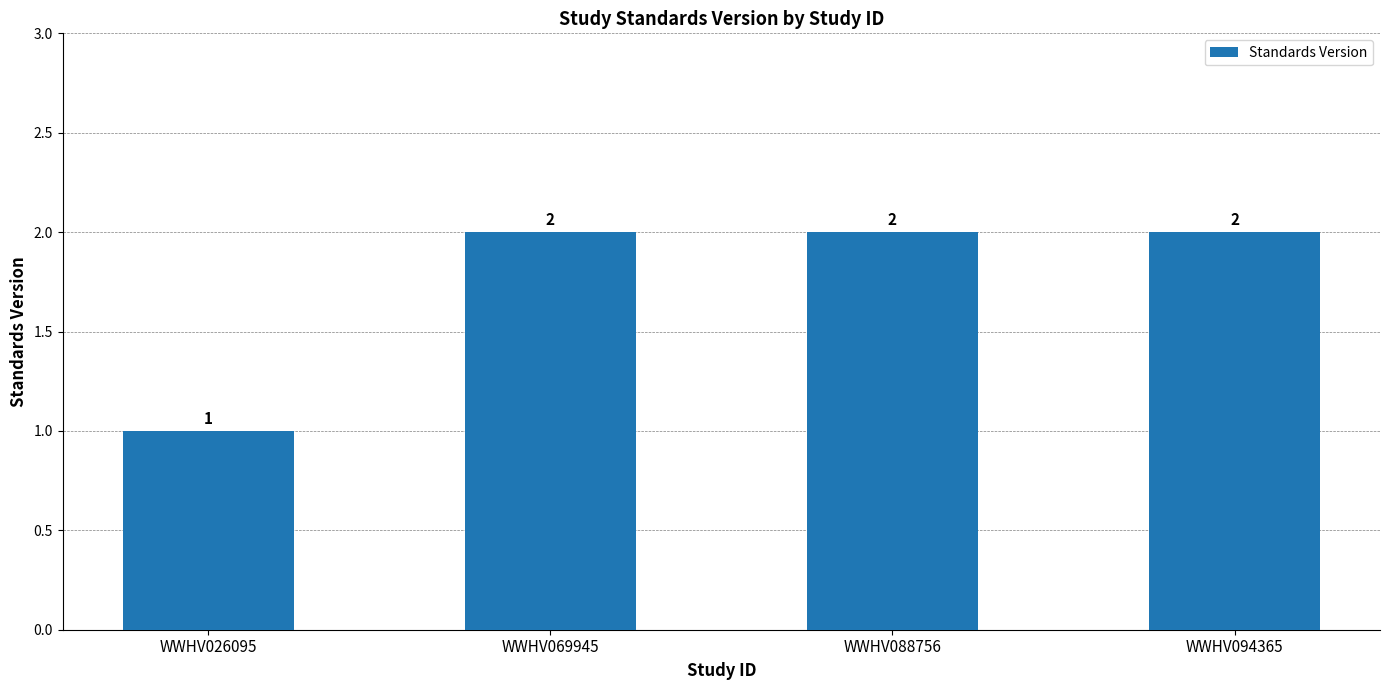

Which label corresponds to the smallest value in the chart?

WWHV026095